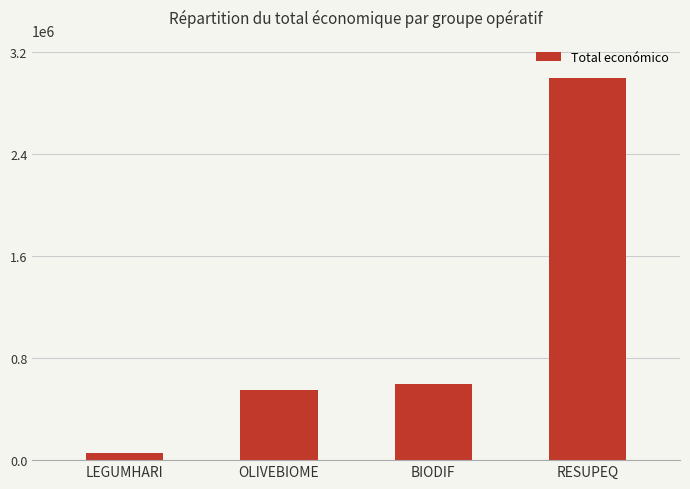

Reading right to left, list all the values displayed in this chart.

RESUPEQ=2999012	BIODIF=599927	OLIVEBIOME=550111	LEGUMHARI=57500